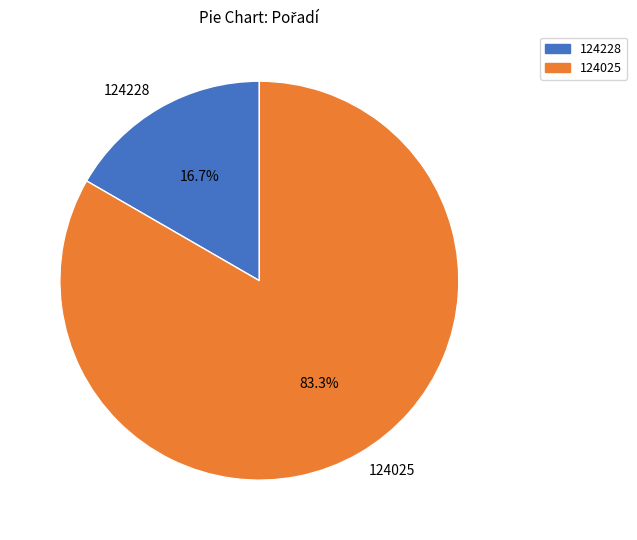

Combined, what portion of the pie is 124025 and 124228?

100.0%